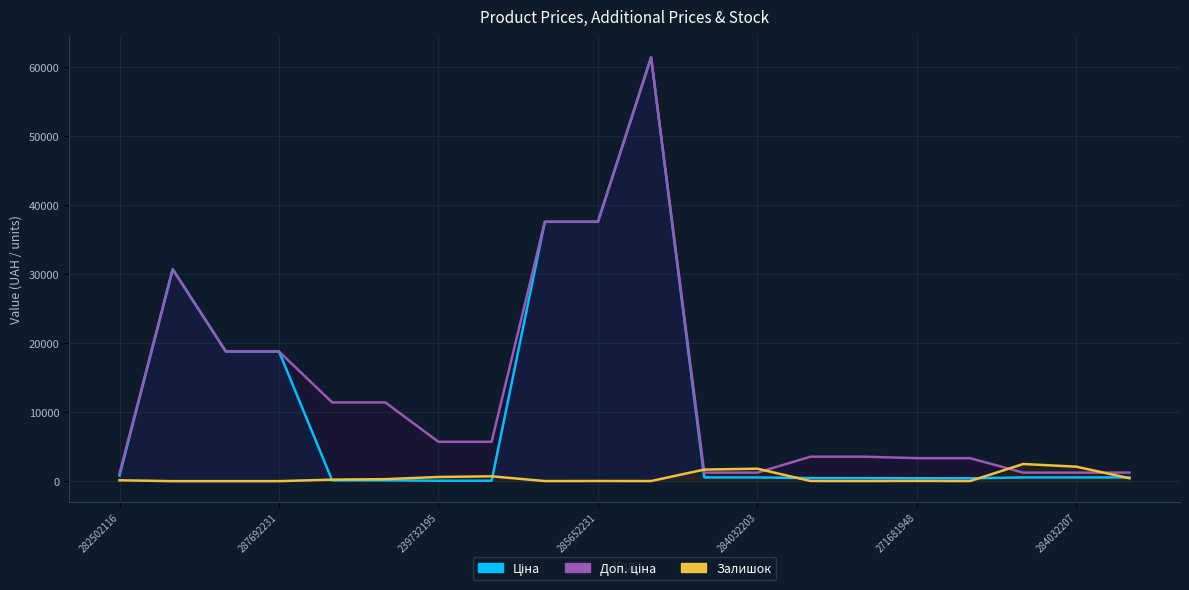

What is the label of the 6th point from the right?

14